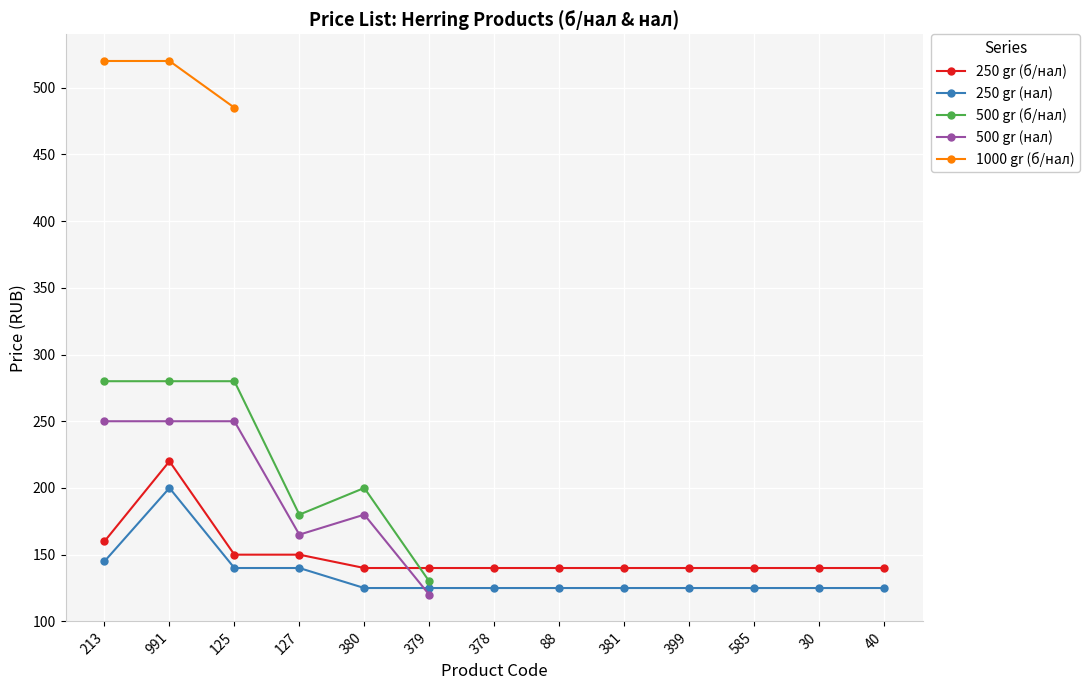

Where is the first local maximum for 500 gr (нал)?

380